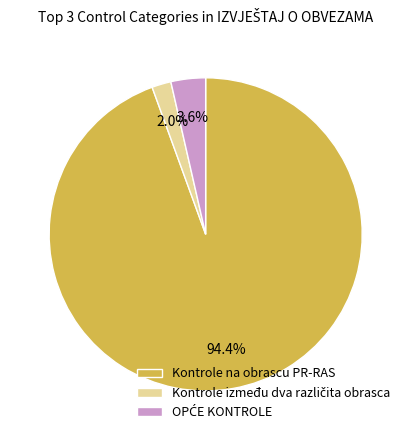

What portion of the pie excludes Kontrole na obrascu PR-RAS?

5.6%